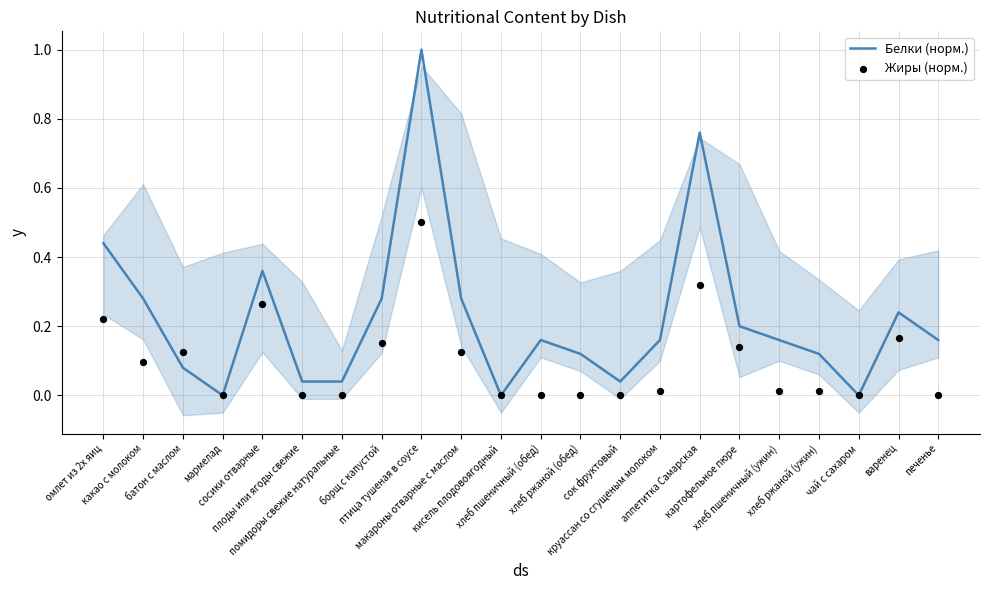

Which series contains the highest Y value?

Белки (норм.)